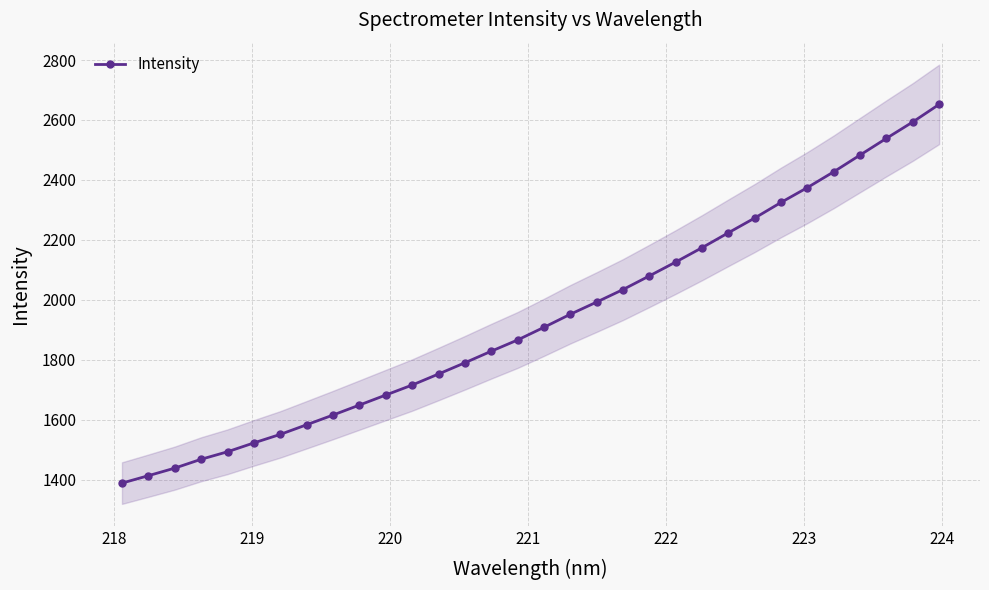

What is the lowest value of the Intensity series?

1388.3